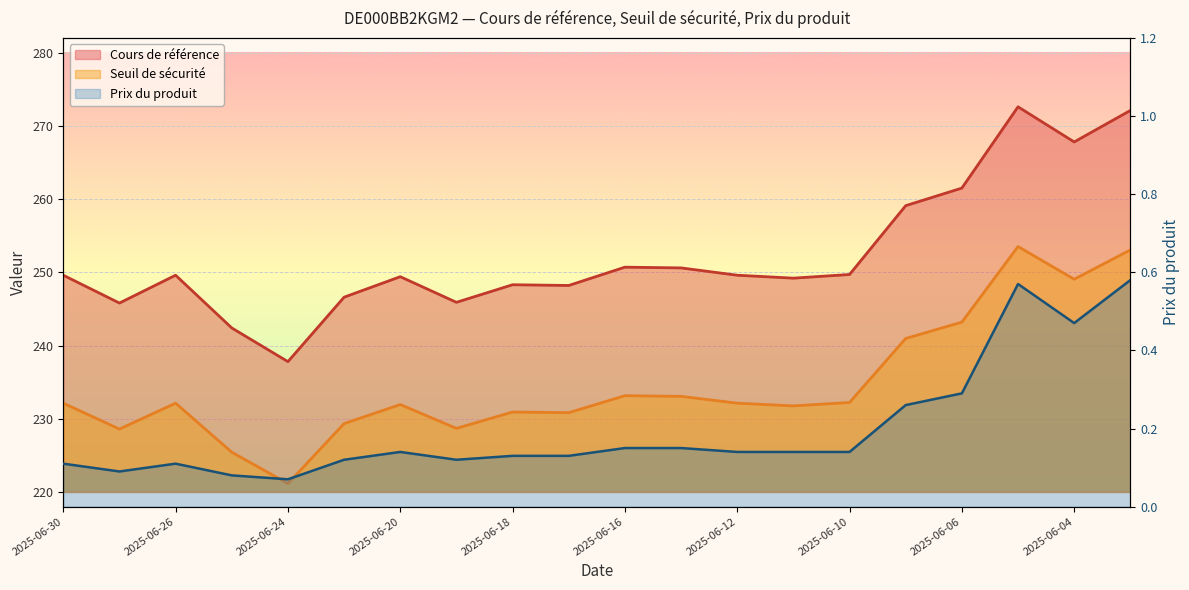

Rank the series at 2025-06-17 from lowest to highest value.

Prix du produit, Seuil de sécurité, Cours de référence